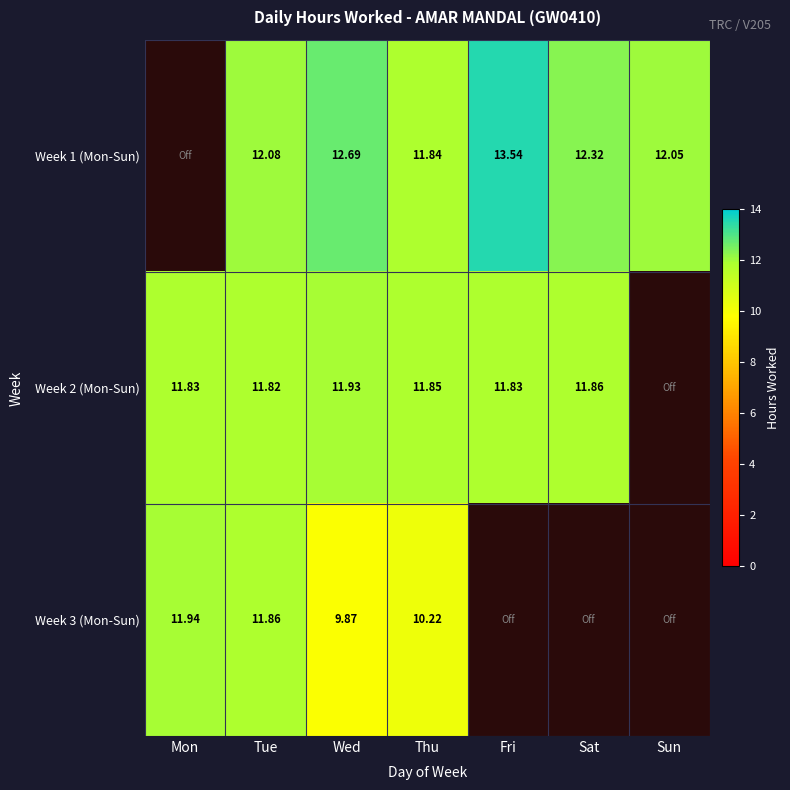

What is the total value across all series at Wed?

34.5